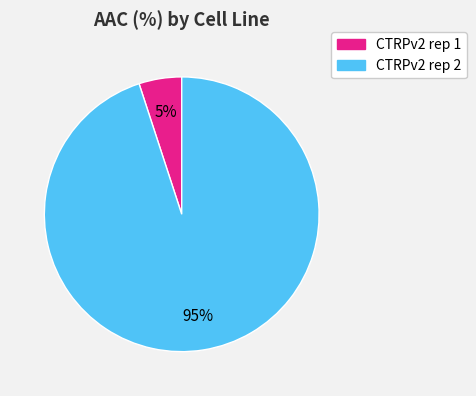

Is it true that CTRPv2 rep 1 is 20% of the pie?

False